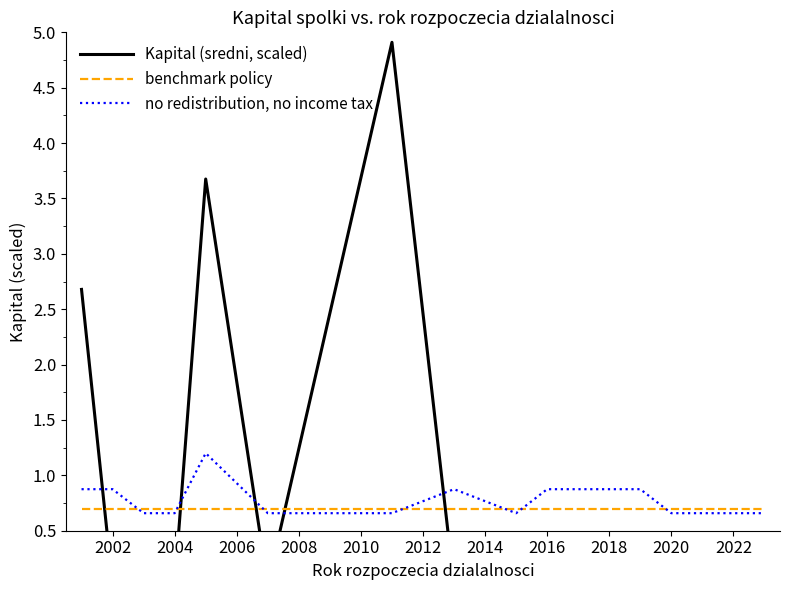

What is the sum of all benchmark policy values?

9.8